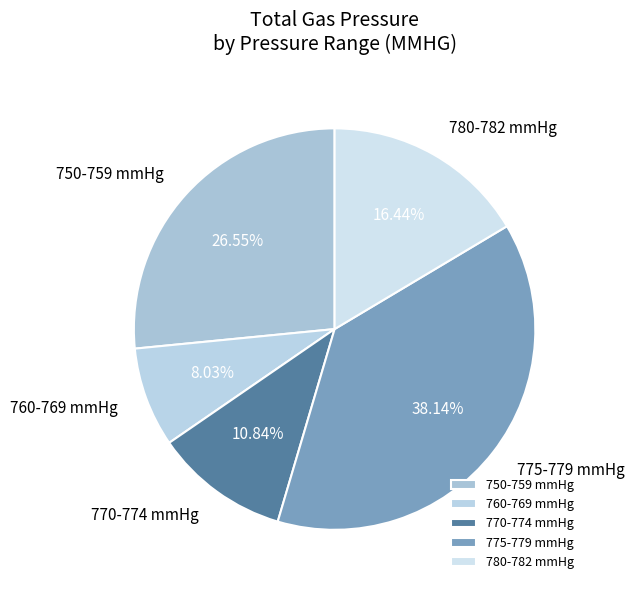

Approximately how many times larger is the value at 760-769 mmHg compared to 750-759 mmHg?

0.3